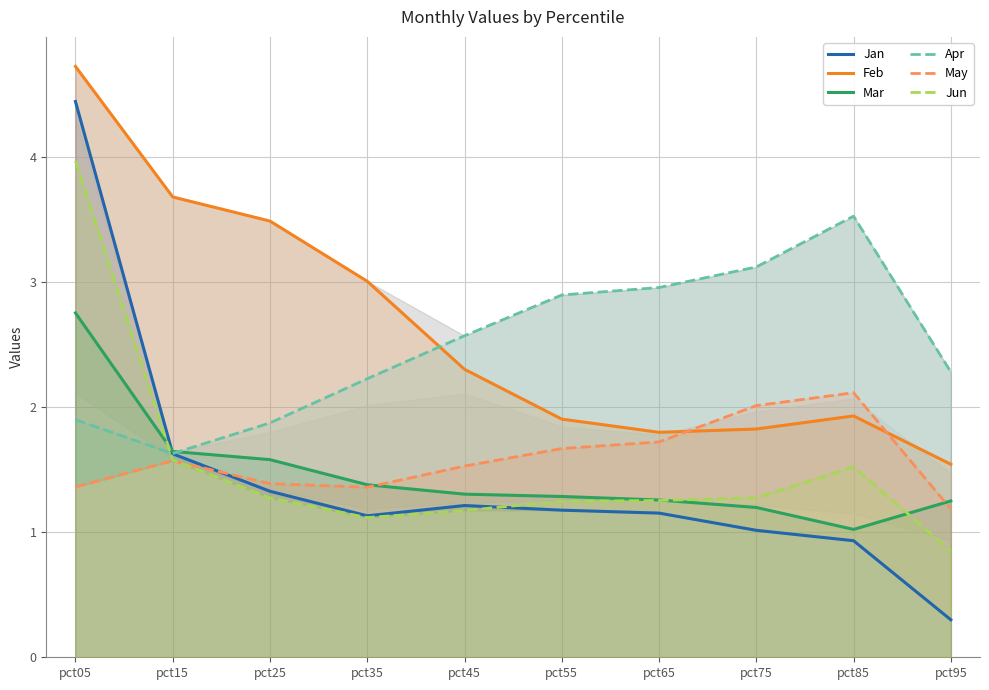

Rank the series by their maximum value, from lowest to highest.

May, Mar, Apr, Jun, Jan, Feb